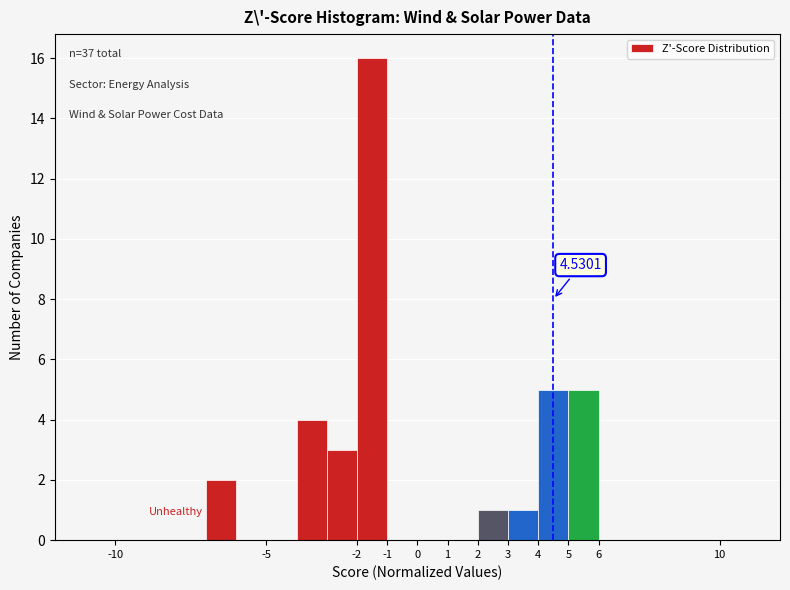

Which range on the x-axis has the tallest bar?

-2 to -1